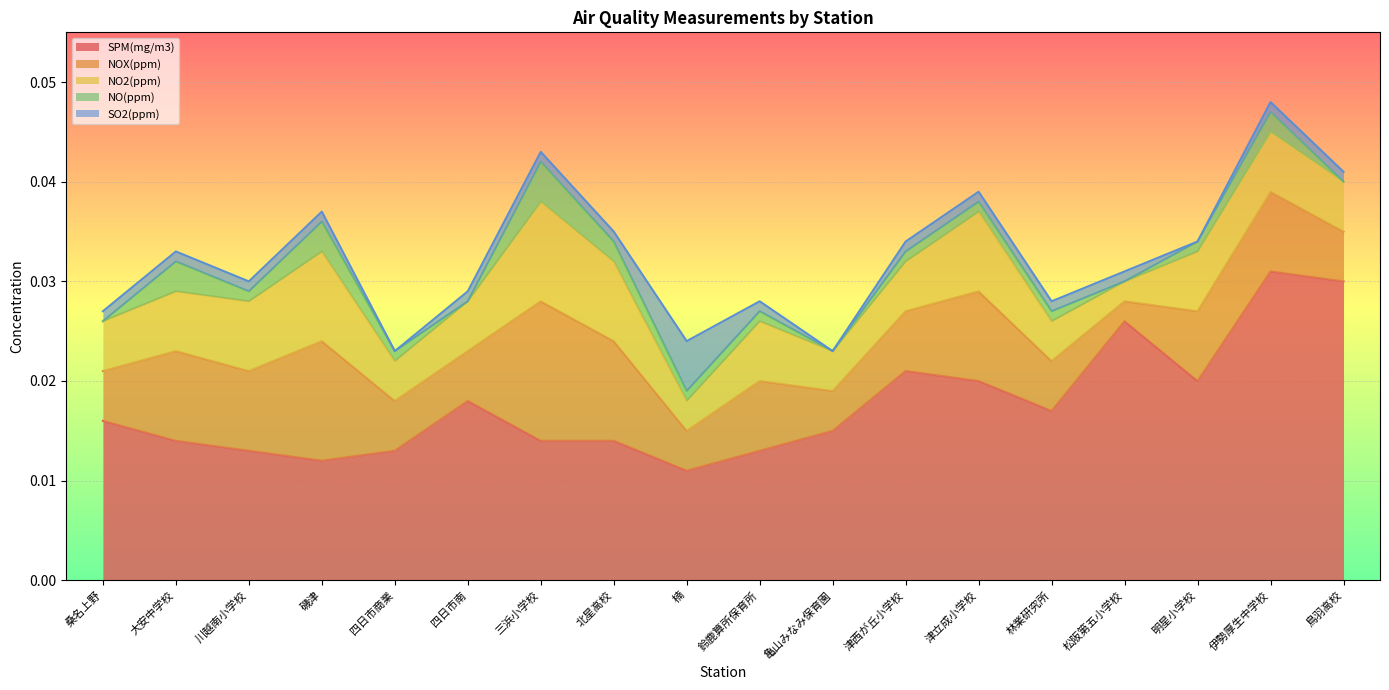

At which category does NOX(ppm) reach its first local peak?

大安中学校